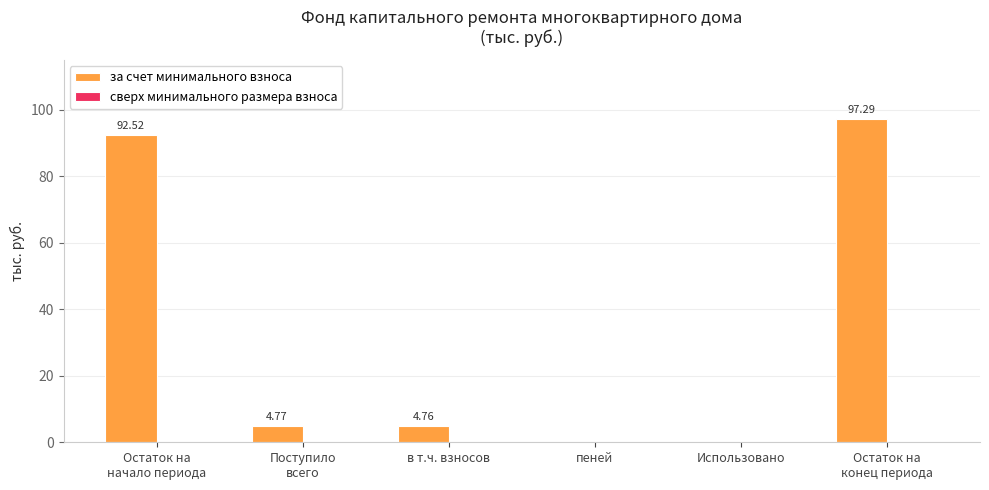

What is the sum of all values?

199.3